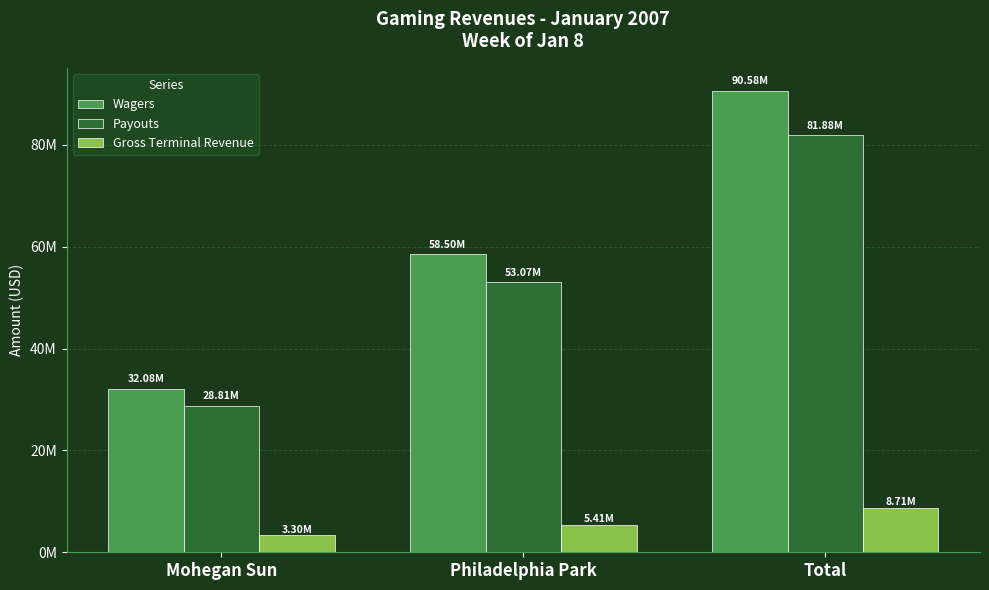

True or false: Payouts has a value of 80176137.7 at Philadelphia Park.

False